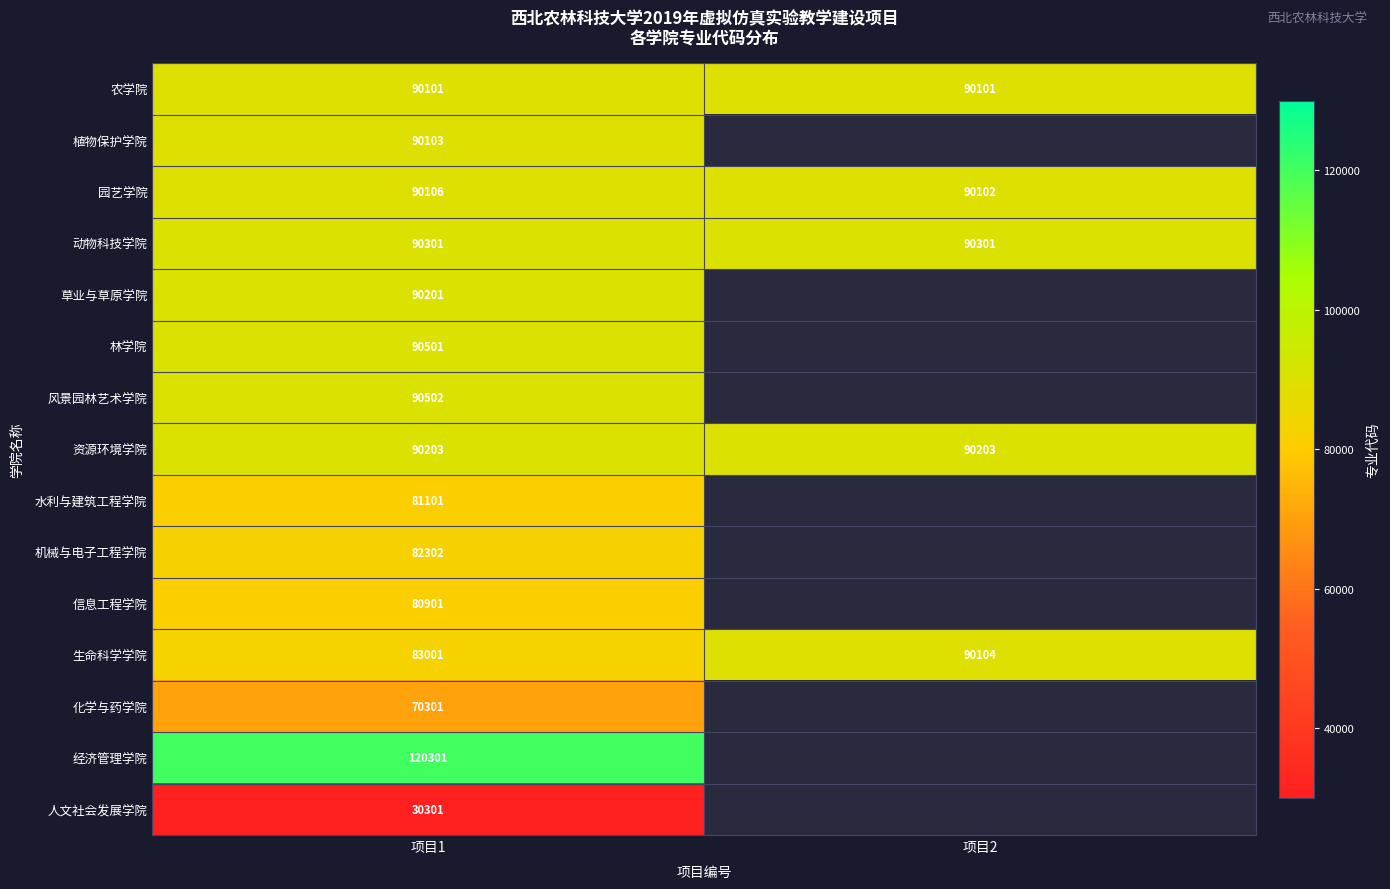

What is the total value across all series at 项目1?

1270226